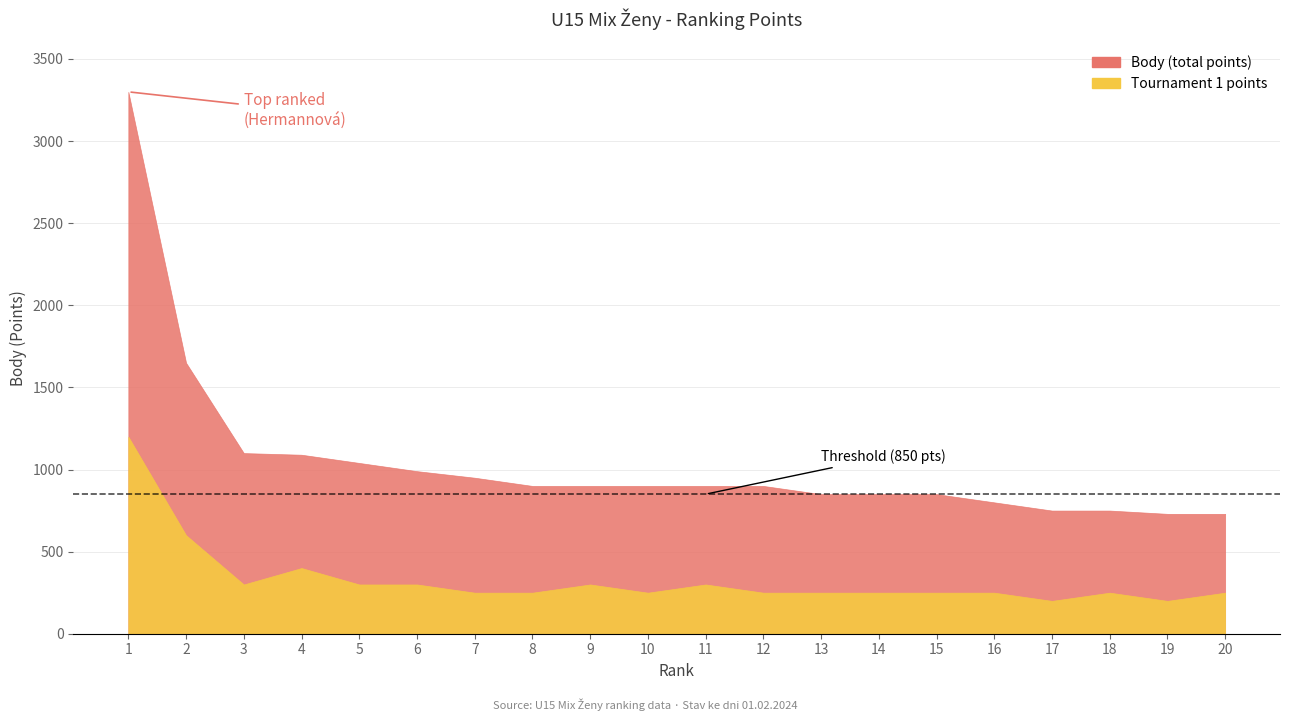

Between 11 and 14, which series saw the biggest shift?

Body (total points)